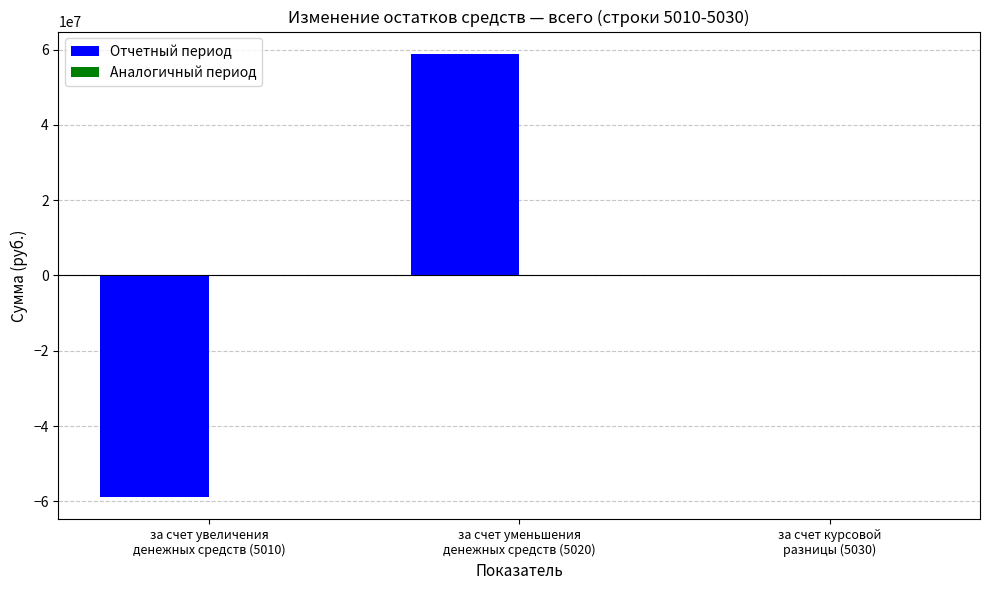

What is the maximum value shown in the chart?

58881751.9